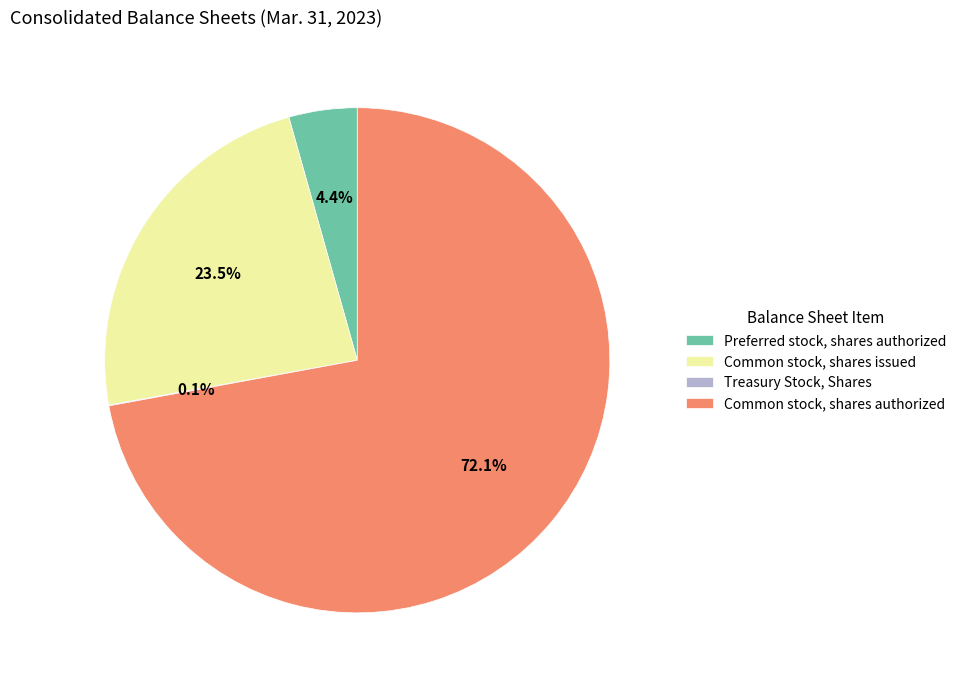

Do Common stock, shares authorized and Preferred stock, shares authorized together represent more than half of the pie?

Yes